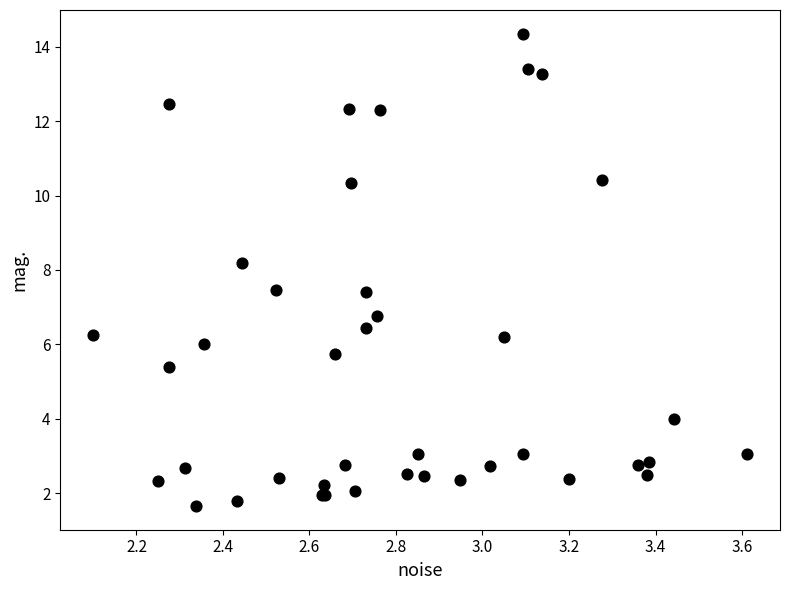

What Y value in the scatter plot is closest to 8?

8.2